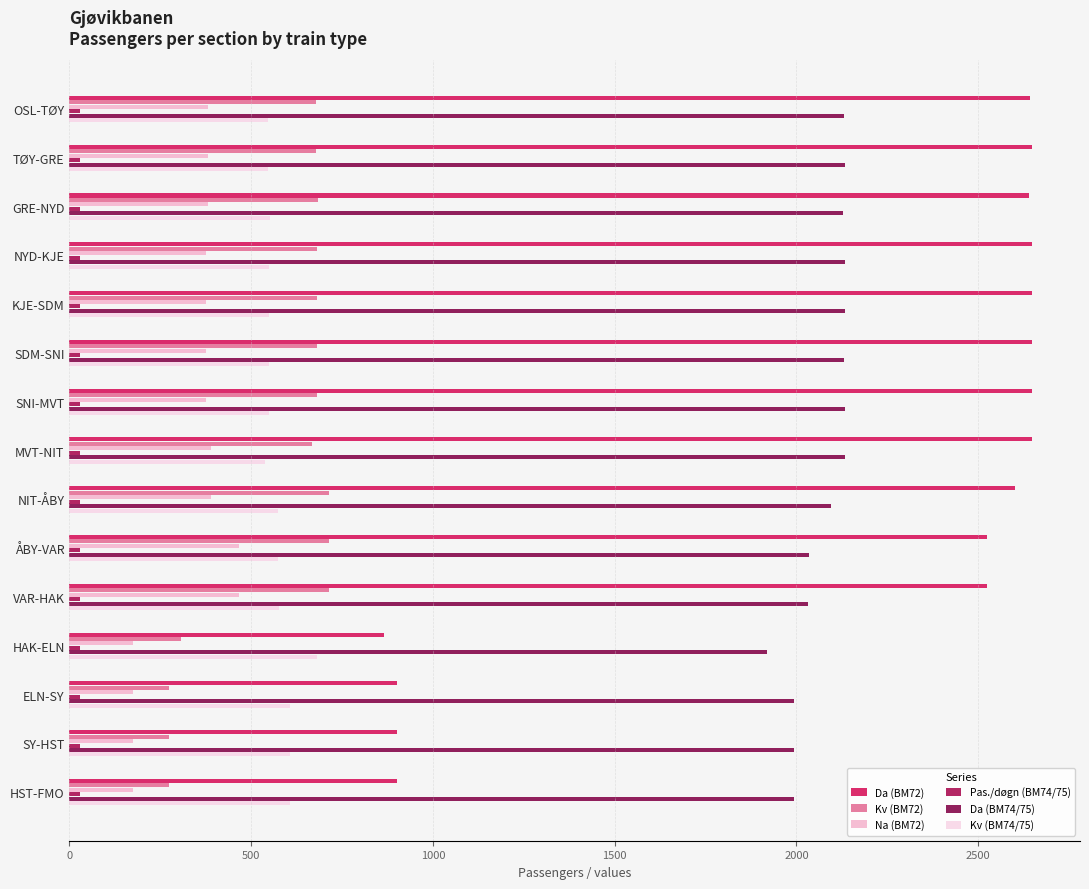

How many distinct data groups are displayed?

6